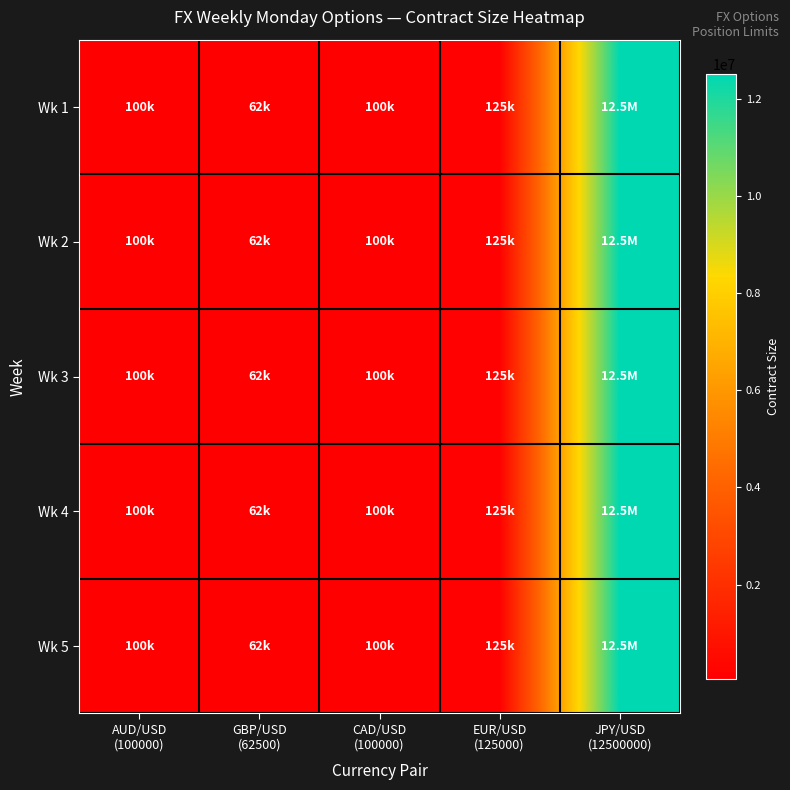

Which series changed the most between GBP/USD (62500) and EUR/USD (125000)?

Wk 1